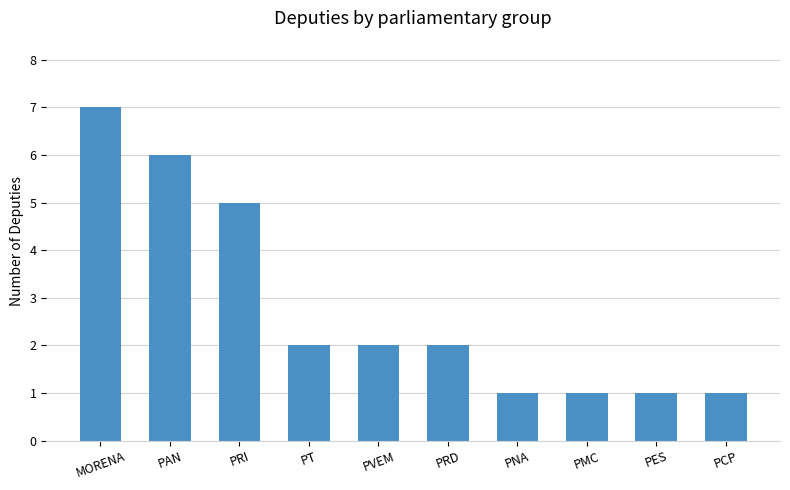

Reading left to right, list all the values displayed in this chart.

MORENA=7	PAN=6	PRI=5	PT=2	PVEM=2	PRD=2	PNA=1	PMC=1	PES=1	PCP=1